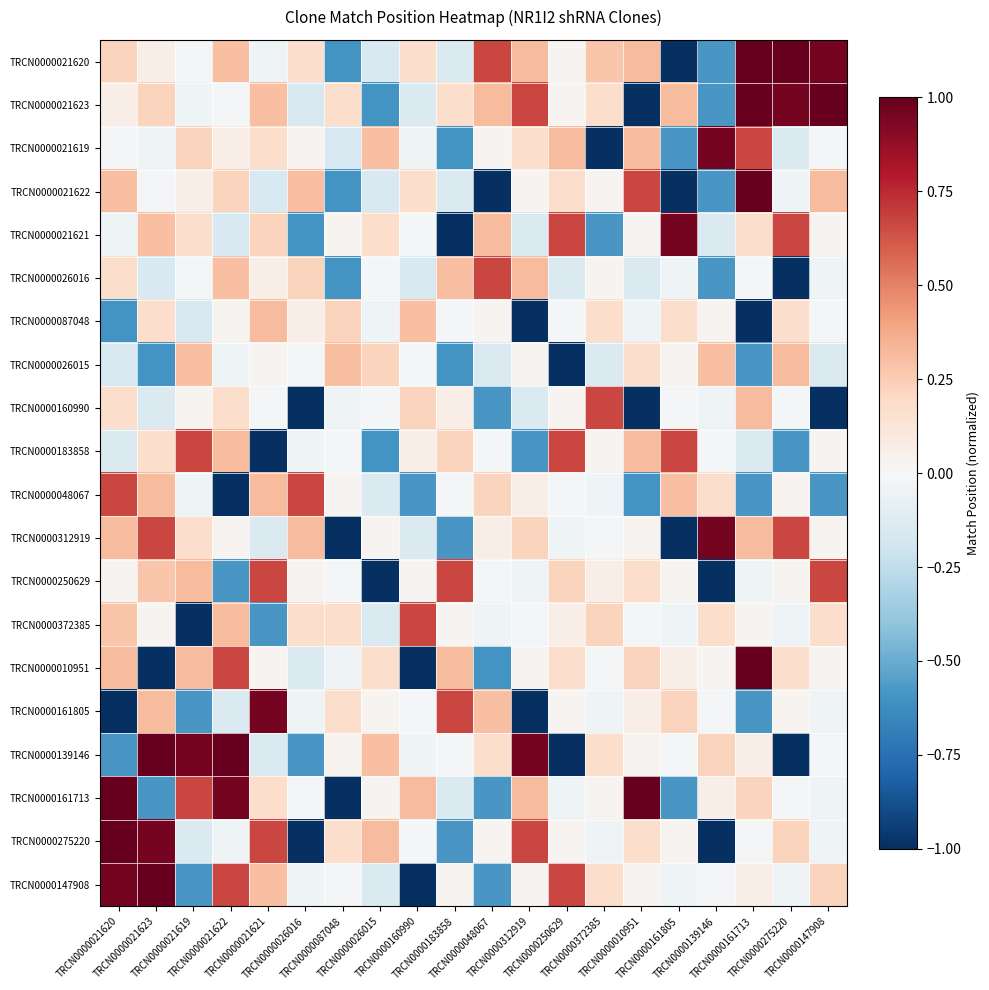

Reading right to left, list all the values displayed in this chart.

TRCN0000021620: TRCN0000147908=1.0	TRCN0000275220=1.0	TRCN0000161713=1.0	TRCN0000139146=-0.6	TRCN0000161805=-1.0	TRCN0000010951=0.3	TRCN0000372385=0.3	TRCN0000250629=0.0	TRCN0000312919=0.3	TRCN0000048067=0.7	TRCN0000183858=-0.1	TRCN0000160990=0.2	TRCN0000026015=-0.2	TRCN0000087048=-0.6	TRCN0000026016=0.2	TRCN0000021621=-0.0	TRCN0000021622=0.3	TRCN0000021619=-0.0	TRCN0000021623=0.1	TRCN0000021620=0.2
TRCN0000021623: TRCN0000147908=1.0	TRCN0000275220=1.0	TRCN0000161713=1.0	TRCN0000139146=-0.6	TRCN0000161805=0.3	TRCN0000010951=-1.0	TRCN0000372385=0.2	TRCN0000250629=0.0	TRCN0000312919=0.7	TRCN0000048067=0.3	TRCN0000183858=0.2	TRCN0000160990=-0.1	TRCN0000026015=-0.6	TRCN0000087048=0.2	TRCN0000026016=-0.2	TRCN0000021621=0.3	TRCN0000021622=-0.0	TRCN0000021619=-0.0	TRCN0000021623=0.2	TRCN0000021620=0.1
TRCN0000021619: TRCN0000147908=-0.0	TRCN0000275220=-0.1	TRCN0000161713=0.7	TRCN0000139146=1.0	TRCN0000161805=-0.6	TRCN0000010951=0.3	TRCN0000372385=-1.0	TRCN0000250629=0.3	TRCN0000312919=0.2	TRCN0000048067=0.0	TRCN0000183858=-0.6	TRCN0000160990=-0.0	TRCN0000026015=0.3	TRCN0000087048=-0.2	TRCN0000026016=0.0	TRCN0000021621=0.2	TRCN0000021622=0.1	TRCN0000021619=0.2	TRCN0000021623=-0.0	TRCN0000021620=-0.0
TRCN0000021622: TRCN0000147908=0.3	TRCN0000275220=-0.0	TRCN0000161713=1.0	TRCN0000139146=-0.6	TRCN0000161805=-1.0	TRCN0000010951=0.7	TRCN0000372385=0.0	TRCN0000250629=0.2	TRCN0000312919=0.0	TRCN0000048067=-1.0	TRCN0000183858=-0.1	TRCN0000160990=0.2	TRCN0000026015=-0.2	TRCN0000087048=-0.6	TRCN0000026016=0.3	TRCN0000021621=-0.2	TRCN0000021622=0.2	TRCN0000021619=0.1	TRCN0000021623=-0.0	TRCN0000021620=0.3
TRCN0000021621: TRCN0000147908=0.0	TRCN0000275220=0.7	TRCN0000161713=0.2	TRCN0000139146=-0.1	TRCN0000161805=1.0	TRCN0000010951=0.0	TRCN0000372385=-0.6	TRCN0000250629=0.7	TRCN0000312919=-0.1	TRCN0000048067=0.3	TRCN0000183858=-1.0	TRCN0000160990=-0.0	TRCN0000026015=0.2	TRCN0000087048=0.0	TRCN0000026016=-0.6	TRCN0000021621=0.2	TRCN0000021622=-0.2	TRCN0000021619=0.2	TRCN0000021623=0.3	TRCN0000021620=-0.0
TRCN0000026016: TRCN0000147908=-0.0	TRCN0000275220=-1.0	TRCN0000161713=-0.0	TRCN0000139146=-0.6	TRCN0000161805=-0.0	TRCN0000010951=-0.1	TRCN0000372385=0.0	TRCN0000250629=-0.1	TRCN0000312919=0.3	TRCN0000048067=0.7	TRCN0000183858=0.3	TRCN0000160990=-0.2	TRCN0000026015=-0.0	TRCN0000087048=-0.6	TRCN0000026016=0.2	TRCN0000021621=0.1	TRCN0000021622=0.3	TRCN0000021619=-0.0	TRCN0000021623=-0.2	TRCN0000021620=0.2
TRCN0000087048: TRCN0000147908=-0.0	TRCN0000275220=0.2	TRCN0000161713=-1.0	TRCN0000139146=0.0	TRCN0000161805=0.2	TRCN0000010951=-0.0	TRCN0000372385=0.2	TRCN0000250629=-0.0	TRCN0000312919=-1.0	TRCN0000048067=0.0	TRCN0000183858=-0.0	TRCN0000160990=0.3	TRCN0000026015=-0.0	TRCN0000087048=0.2	TRCN0000026016=0.1	TRCN0000021621=0.3	TRCN0000021622=0.0	TRCN0000021619=-0.2	TRCN0000021623=0.2	TRCN0000021620=-0.6
TRCN0000026015: TRCN0000147908=-0.1	TRCN0000275220=0.3	TRCN0000161713=-0.6	TRCN0000139146=0.3	TRCN0000161805=0.0	TRCN0000010951=0.2	TRCN0000372385=-0.1	TRCN0000250629=-1.0	TRCN0000312919=0.0	TRCN0000048067=-0.1	TRCN0000183858=-0.6	TRCN0000160990=-0.0	TRCN0000026015=0.2	TRCN0000087048=0.3	TRCN0000026016=-0.0	TRCN0000021621=0.0	TRCN0000021622=-0.0	TRCN0000021619=0.3	TRCN0000021623=-0.6	TRCN0000021620=-0.2
TRCN0000160990: TRCN0000147908=-1.0	TRCN0000275220=-0.0	TRCN0000161713=0.3	TRCN0000139146=-0.0	TRCN0000161805=-0.0	TRCN0000010951=-1.0	TRCN0000372385=0.7	TRCN0000250629=0.0	TRCN0000312919=-0.1	TRCN0000048067=-0.6	TRCN0000183858=0.1	TRCN0000160990=0.2	TRCN0000026015=-0.0	TRCN0000087048=-0.0	TRCN0000026016=-1.0	TRCN0000021621=-0.0	TRCN0000021622=0.2	TRCN0000021619=0.0	TRCN0000021623=-0.1	TRCN0000021620=0.2
TRCN0000183858: TRCN0000147908=0.0	TRCN0000275220=-0.6	TRCN0000161713=-0.1	TRCN0000139146=-0.0	TRCN0000161805=0.7	TRCN0000010951=0.3	TRCN0000372385=0.0	TRCN0000250629=0.7	TRCN0000312919=-0.6	TRCN0000048067=-0.0	TRCN0000183858=0.2	TRCN0000160990=0.1	TRCN0000026015=-0.6	TRCN0000087048=-0.0	TRCN0000026016=-0.0	TRCN0000021621=-1.0	TRCN0000021622=0.3	TRCN0000021619=0.7	TRCN0000021623=0.2	TRCN0000021620=-0.1
TRCN0000048067: TRCN0000147908=-0.6	TRCN0000275220=0.0	TRCN0000161713=-0.6	TRCN0000139146=0.2	TRCN0000161805=0.3	TRCN0000010951=-0.6	TRCN0000372385=-0.0	TRCN0000250629=-0.0	TRCN0000312919=0.1	TRCN0000048067=0.2	TRCN0000183858=-0.0	TRCN0000160990=-0.6	TRCN0000026015=-0.1	TRCN0000087048=0.0	TRCN0000026016=0.7	TRCN0000021621=0.3	TRCN0000021622=-1.0	TRCN0000021619=-0.0	TRCN0000021623=0.3	TRCN0000021620=0.7
TRCN0000312919: TRCN0000147908=0.0	TRCN0000275220=0.7	TRCN0000161713=0.3	TRCN0000139146=1.0	TRCN0000161805=-1.0	TRCN0000010951=0.0	TRCN0000372385=-0.0	TRCN0000250629=-0.0	TRCN0000312919=0.2	TRCN0000048067=0.1	TRCN0000183858=-0.6	TRCN0000160990=-0.1	TRCN0000026015=0.0	TRCN0000087048=-1.0	TRCN0000026016=0.3	TRCN0000021621=-0.1	TRCN0000021622=0.0	TRCN0000021619=0.2	TRCN0000021623=0.7	TRCN0000021620=0.3
TRCN0000250629: TRCN0000147908=0.7	TRCN0000275220=0.0	TRCN0000161713=-0.0	TRCN0000139146=-1.0	TRCN0000161805=0.0	TRCN0000010951=0.2	TRCN0000372385=0.1	TRCN0000250629=0.2	TRCN0000312919=-0.0	TRCN0000048067=-0.0	TRCN0000183858=0.7	TRCN0000160990=0.0	TRCN0000026015=-1.0	TRCN0000087048=-0.0	TRCN0000026016=0.0	TRCN0000021621=0.7	TRCN0000021622=-0.6	TRCN0000021619=0.3	TRCN0000021623=0.3	TRCN0000021620=0.0
TRCN0000372385: TRCN0000147908=0.2	TRCN0000275220=-0.0	TRCN0000161713=0.0	TRCN0000139146=0.2	TRCN0000161805=-0.0	TRCN0000010951=-0.0	TRCN0000372385=0.2	TRCN0000250629=0.1	TRCN0000312919=-0.0	TRCN0000048067=-0.0	TRCN0000183858=0.0	TRCN0000160990=0.7	TRCN0000026015=-0.1	TRCN0000087048=0.2	TRCN0000026016=0.2	TRCN0000021621=-0.6	TRCN0000021622=0.3	TRCN0000021619=-1.0	TRCN0000021623=0.0	TRCN0000021620=0.3
TRCN0000010951: TRCN0000147908=0.0	TRCN0000275220=0.2	TRCN0000161713=1.0	TRCN0000139146=0.0	TRCN0000161805=0.1	TRCN0000010951=0.2	TRCN0000372385=-0.0	TRCN0000250629=0.2	TRCN0000312919=0.0	TRCN0000048067=-0.6	TRCN0000183858=0.3	TRCN0000160990=-1.0	TRCN0000026015=0.2	TRCN0000087048=-0.0	TRCN0000026016=-0.1	TRCN0000021621=0.0	TRCN0000021622=0.7	TRCN0000021619=0.3	TRCN0000021623=-1.0	TRCN0000021620=0.3
TRCN0000161805: TRCN0000147908=-0.0	TRCN0000275220=0.0	TRCN0000161713=-0.6	TRCN0000139146=-0.0	TRCN0000161805=0.2	TRCN0000010951=0.1	TRCN0000372385=-0.0	TRCN0000250629=0.0	TRCN0000312919=-1.0	TRCN0000048067=0.3	TRCN0000183858=0.7	TRCN0000160990=-0.0	TRCN0000026015=0.0	TRCN0000087048=0.2	TRCN0000026016=-0.0	TRCN0000021621=1.0	TRCN0000021622=-0.1	TRCN0000021619=-0.6	TRCN0000021623=0.3	TRCN0000021620=-1.0
TRCN0000139146: TRCN0000147908=-0.0	TRCN0000275220=-1.0	TRCN0000161713=0.1	TRCN0000139146=0.2	TRCN0000161805=-0.0	TRCN0000010951=0.0	TRCN0000372385=0.2	TRCN0000250629=-1.0	TRCN0000312919=1.0	TRCN0000048067=0.2	TRCN0000183858=-0.0	TRCN0000160990=-0.0	TRCN0000026015=0.3	TRCN0000087048=0.0	TRCN0000026016=-0.6	TRCN0000021621=-0.1	TRCN0000021622=1.0	TRCN0000021619=1.0	TRCN0000021623=1.0	TRCN0000021620=-0.6
TRCN0000161713: TRCN0000147908=-0.0	TRCN0000275220=-0.0	TRCN0000161713=0.2	TRCN0000139146=0.1	TRCN0000161805=-0.6	TRCN0000010951=1.0	TRCN0000372385=0.0	TRCN0000250629=-0.0	TRCN0000312919=0.3	TRCN0000048067=-0.6	TRCN0000183858=-0.1	TRCN0000160990=0.3	TRCN0000026015=0.0	TRCN0000087048=-1.0	TRCN0000026016=-0.0	TRCN0000021621=0.2	TRCN0000021622=1.0	TRCN0000021619=0.7	TRCN0000021623=-0.6	TRCN0000021620=1.0
TRCN0000275220: TRCN0000147908=-0.0	TRCN0000275220=0.2	TRCN0000161713=-0.0	TRCN0000139146=-1.0	TRCN0000161805=0.0	TRCN0000010951=0.2	TRCN0000372385=-0.0	TRCN0000250629=0.0	TRCN0000312919=0.7	TRCN0000048067=0.0	TRCN0000183858=-0.6	TRCN0000160990=-0.0	TRCN0000026015=0.3	TRCN0000087048=0.2	TRCN0000026016=-1.0	TRCN0000021621=0.7	TRCN0000021622=-0.0	TRCN0000021619=-0.1	TRCN0000021623=1.0	TRCN0000021620=1.0
TRCN0000147908: TRCN0000147908=0.2	TRCN0000275220=-0.0	TRCN0000161713=0.1	TRCN0000139146=-0.0	TRCN0000161805=-0.0	TRCN0000010951=0.0	TRCN0000372385=0.2	TRCN0000250629=0.7	TRCN0000312919=0.0	TRCN0000048067=-0.6	TRCN0000183858=0.0	TRCN0000160990=-1.0	TRCN0000026015=-0.1	TRCN0000087048=-0.0	TRCN0000026016=-0.0	TRCN0000021621=0.3	TRCN0000021622=0.7	TRCN0000021619=-0.6	TRCN0000021623=1.0	TRCN0000021620=1.0